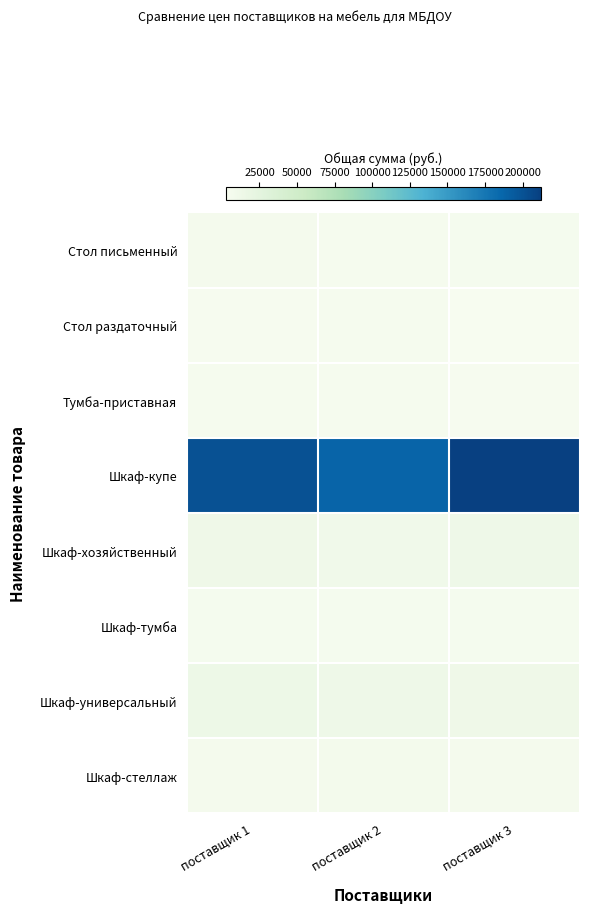

At which category does the chart reach its minimum across all series?

поставщик 3